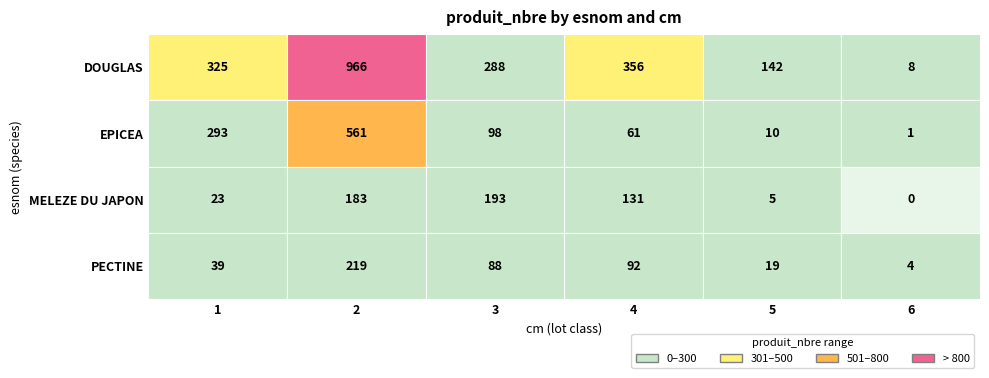

What is the sum of all DOUGLAS values?

2085